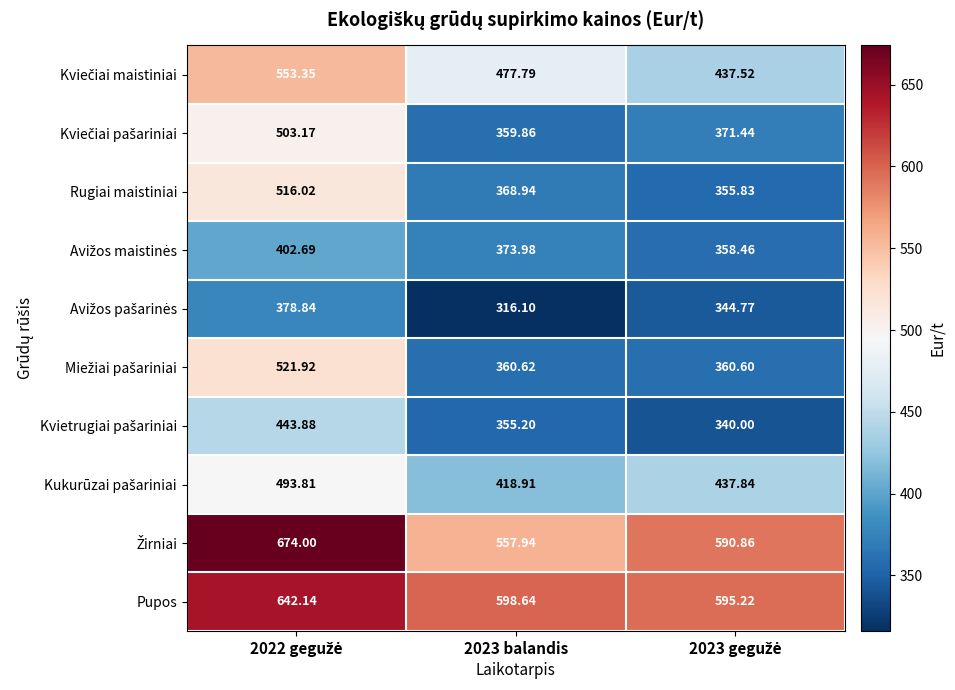

What is the difference between the highest and lowest values at 2023 balandis?

282.5